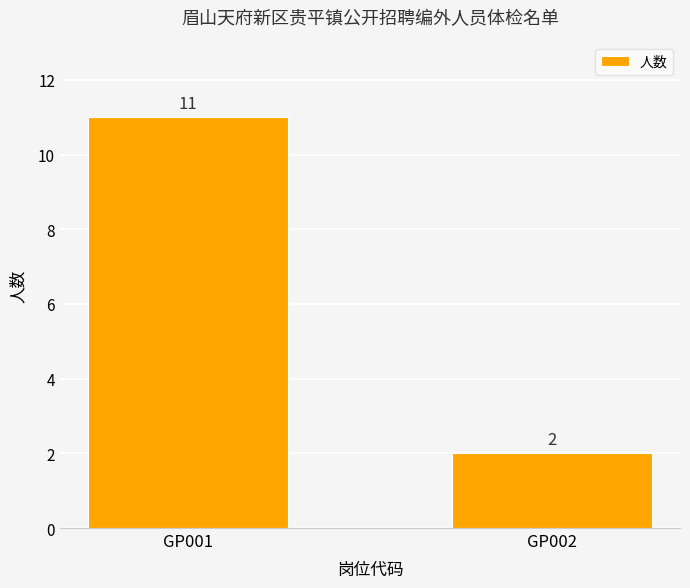

Reading left to right, what are all the values shown in this chart?

11	2